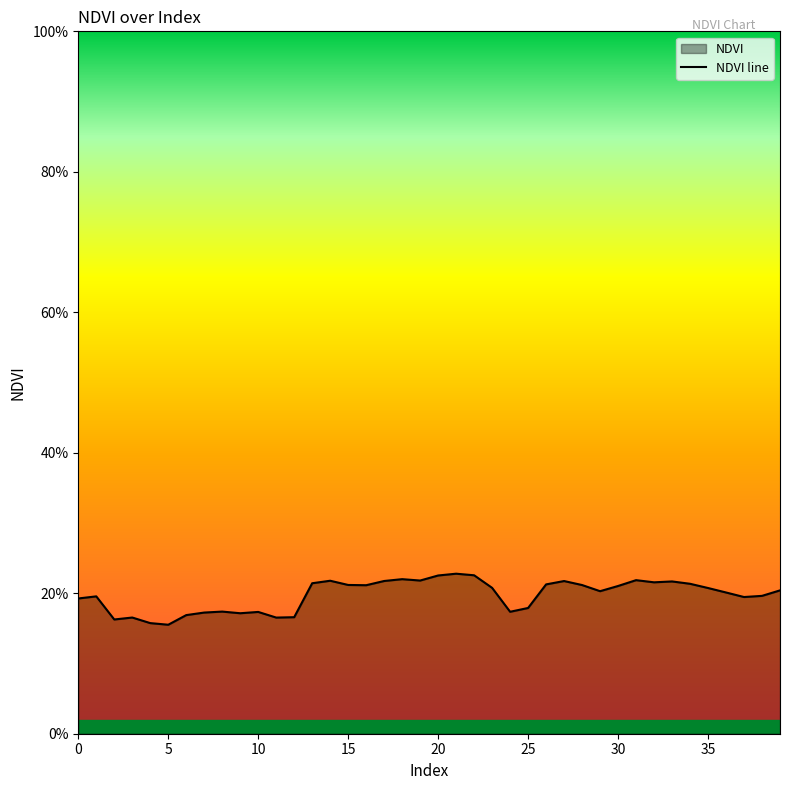

Which category has the highest value across all series?

21